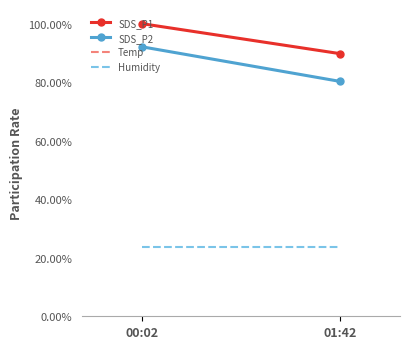

What is the smallest value displayed?

0.2